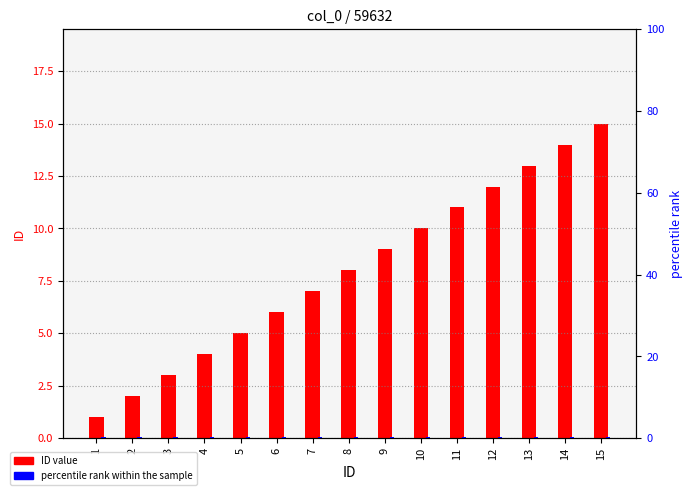

List the series in order of their peak value, lowest first.

percentile rank within sample, ID value